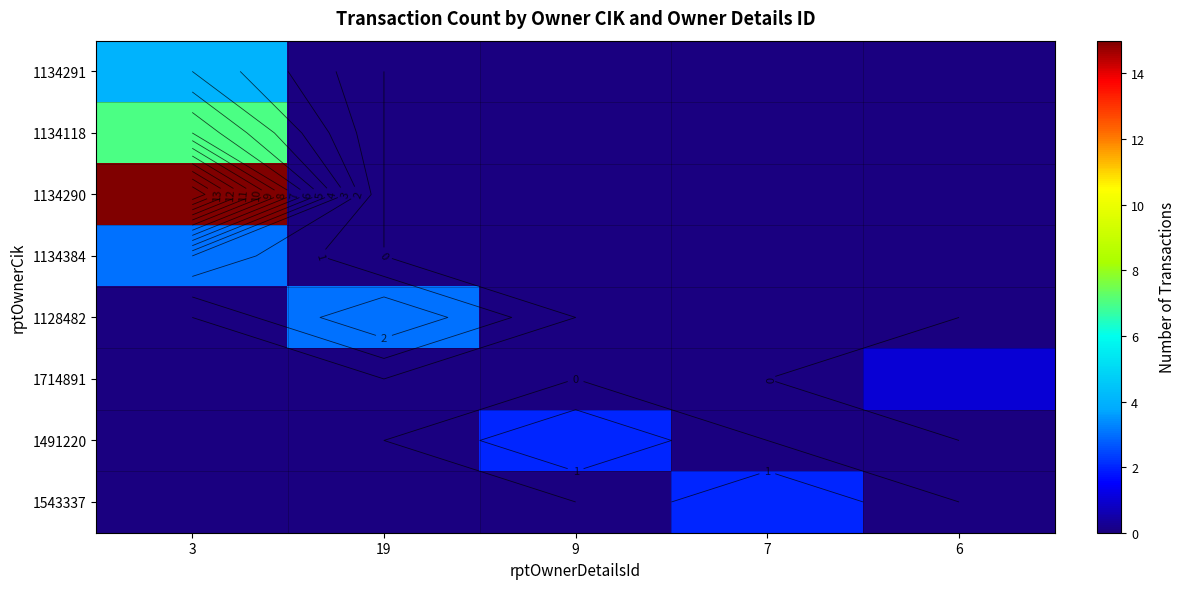

Between 3 and 19, which is larger?

3